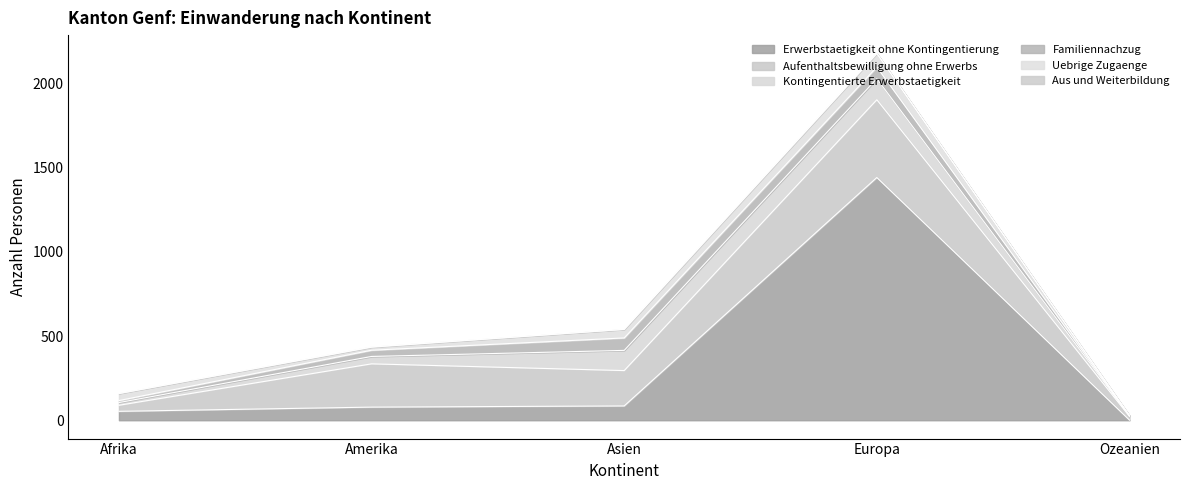

What is the label of the 1st point from the right?

Ozeanien